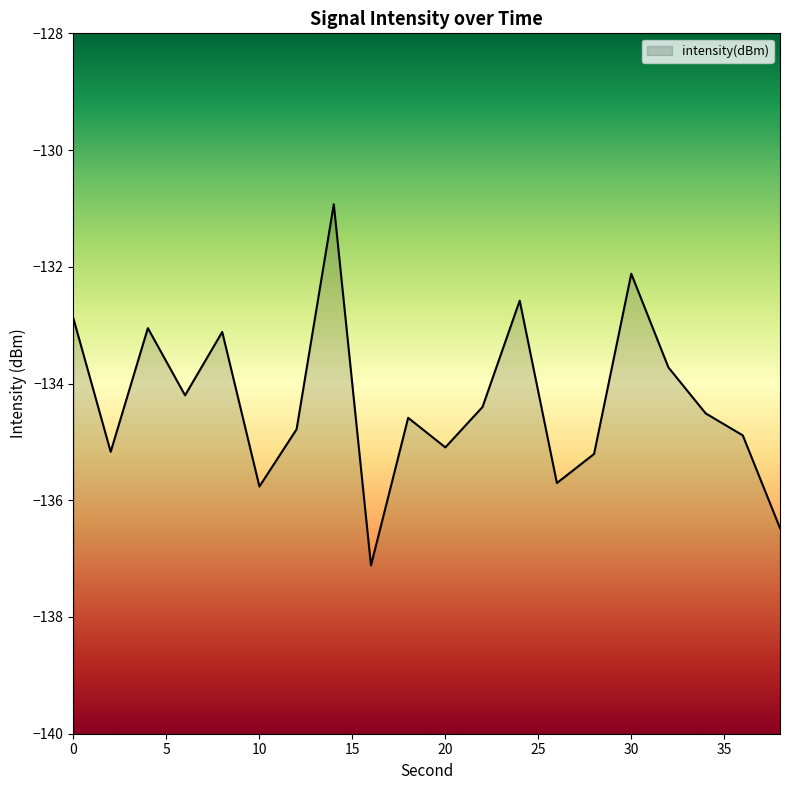

The value at 12 is -38.3. True or false?

False